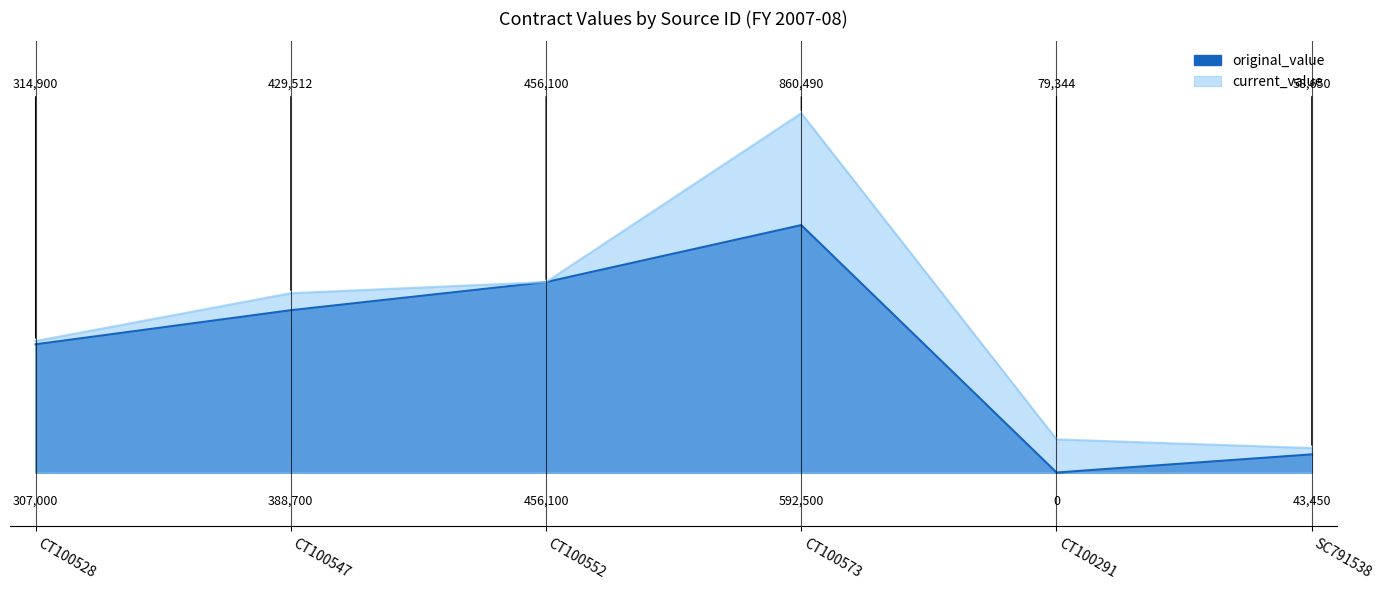

Where is the first local maximum for original_value?

CT100573